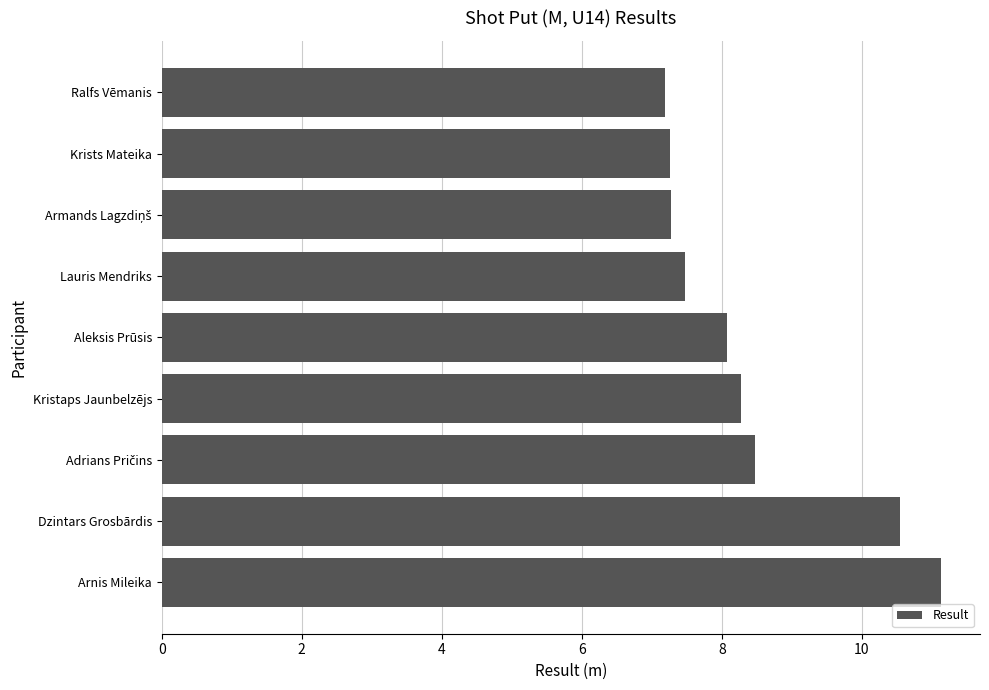

What is the minimum value shown in the chart?

7.2